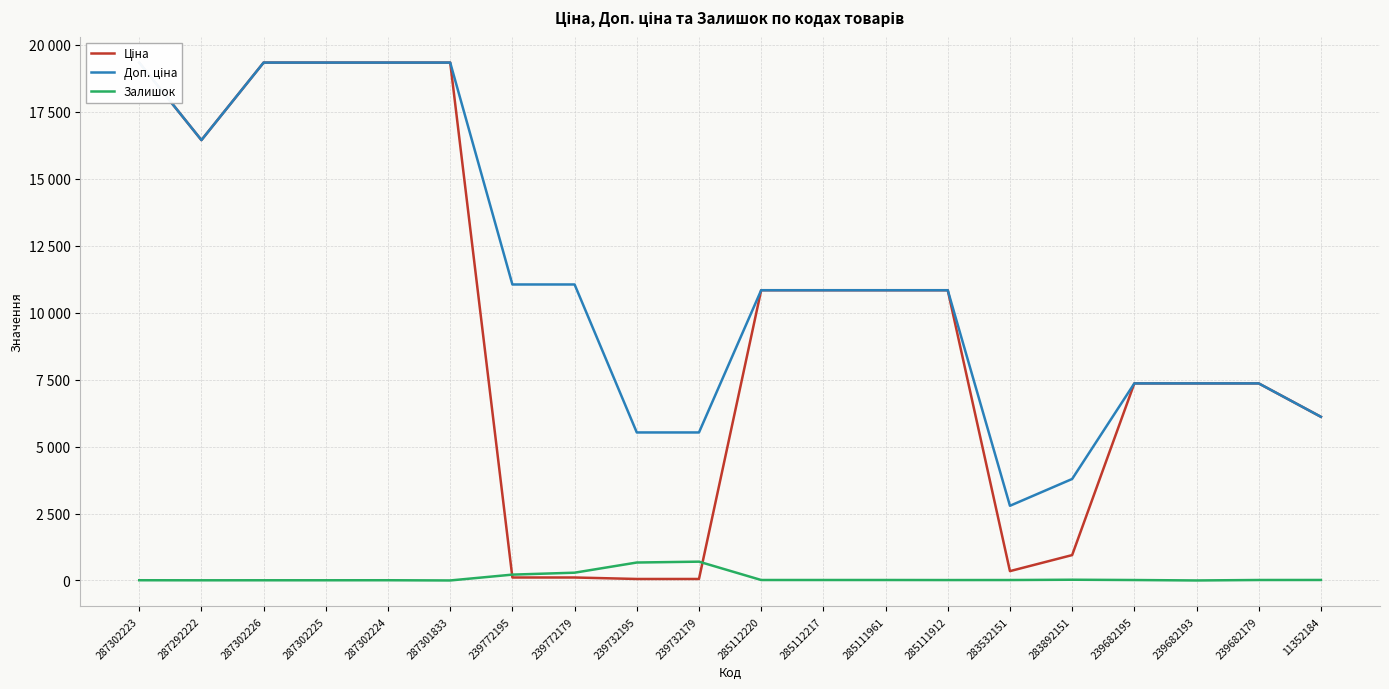

Reading right to left, what are all the values shown in this chart?

Ціна: 6112.5	7360.2	7360.2	7360.2	947.6	348.6	10840.1	10840.1	10840.1	10840.1	55.3	55.3	110.5	110.5	19343.1	19343.1	19343.1	19343.1	16448.2	19343.1
Доп. ціна: 6112.5	7360.2	7360.2	7360.2	3790.3	2789.2	10840.1	10840.1	10840.1	10840.1	5528.0	5528.0	11055.0	11055.0	19343.1	19343.1	19343.1	19343.1	16448.2	19343.1
Залишок: 18.0	17.0	0.0	16.0	27.0	16.0	15.0	17.0	17.0	17.0	702.0	670.0	290.0	218.0	0.0	8.0	7.0	7.0	6.0	8.0